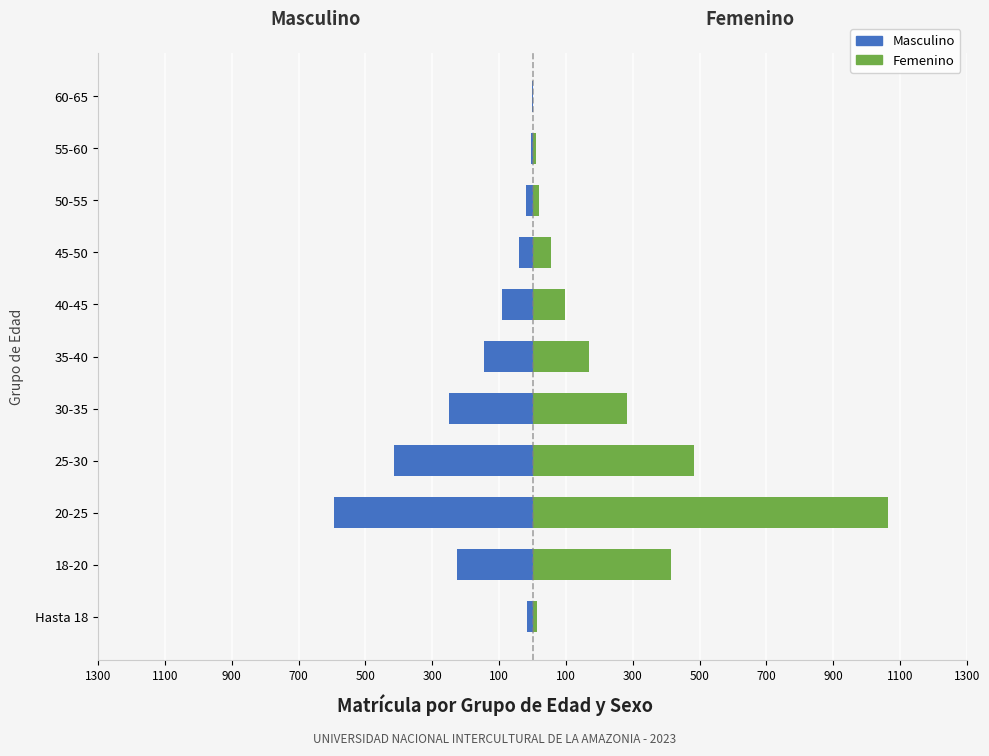

How many bars are there in each group?

2